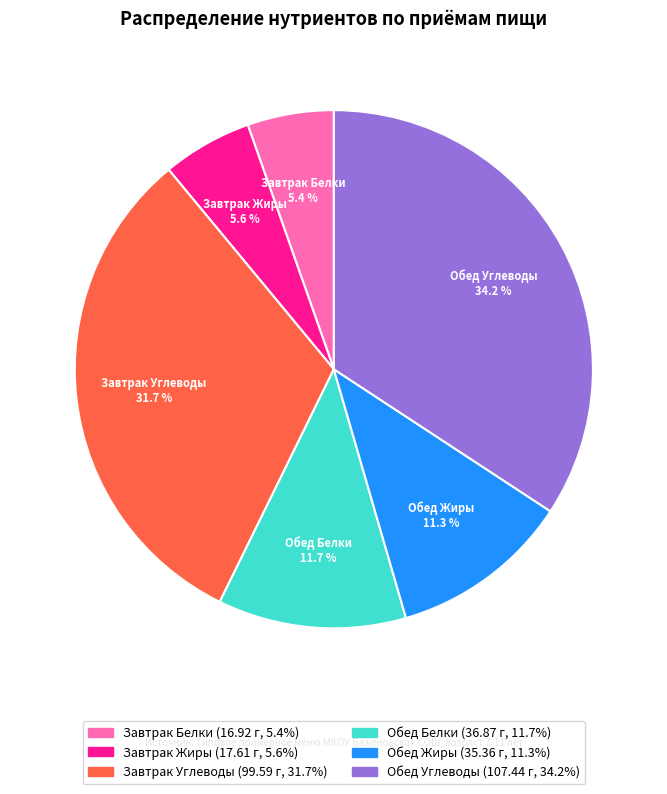

Is there any slice that represents more than half of the pie?

No